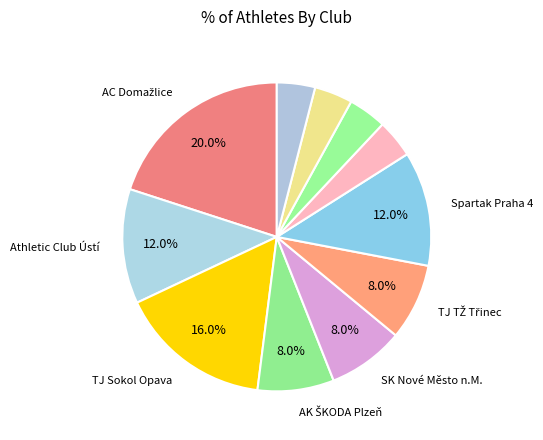

Is there any slice that represents more than half of the pie?

No